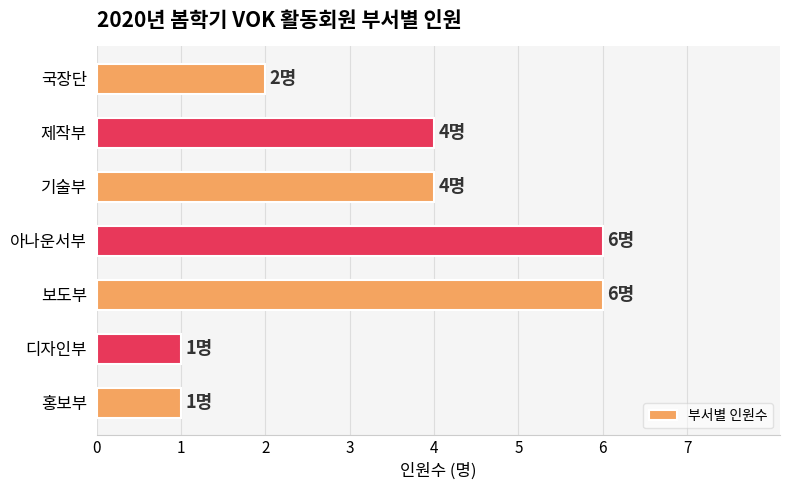

Count the number of data series in this chart.

1